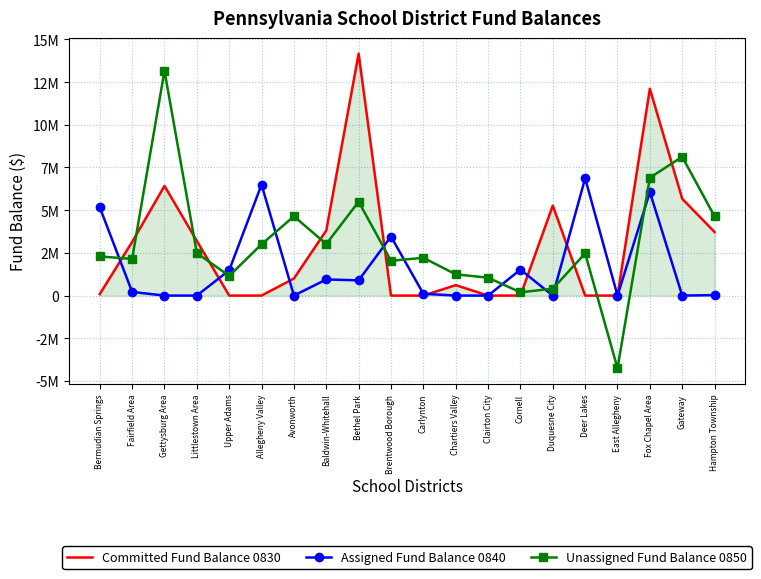

What is the difference between the maximum and minimum values in the Assigned Fund Balance 0840 series?

6868460